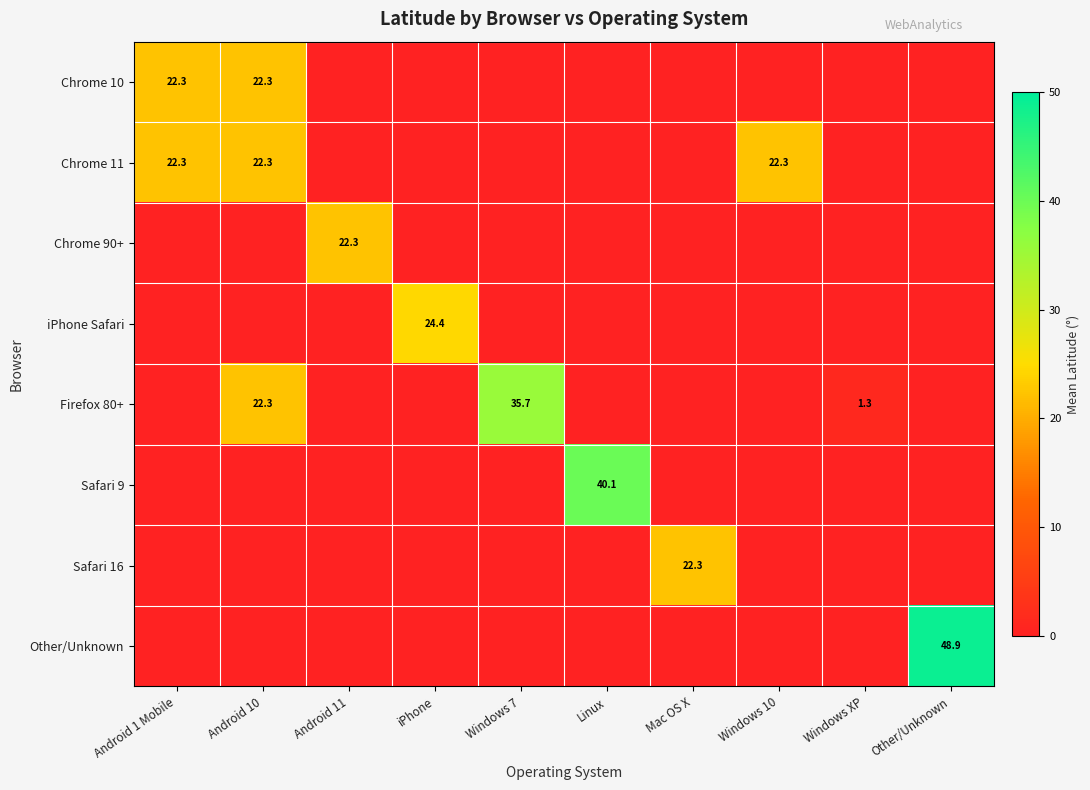

Is it true that Safari 9 equals 40.1 at Linux?

True